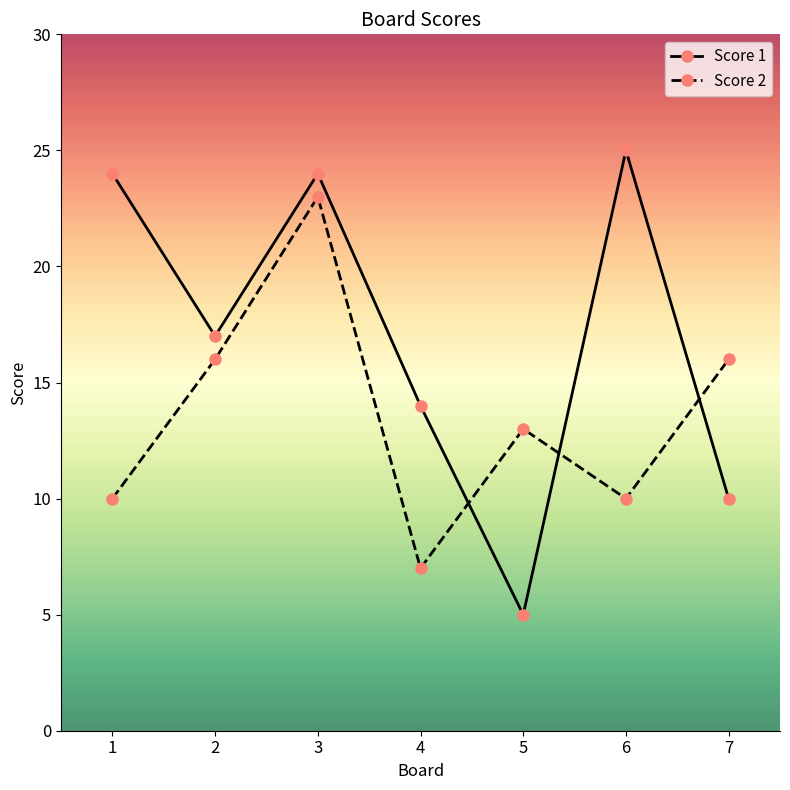

Reading right to left, what are all the values shown in this chart?

Score 1: 7=10	6=25	5=5	4=14	3=24	2=17	1=24
Score 2: 7=16	6=10	5=13	4=7	3=23	2=16	1=10